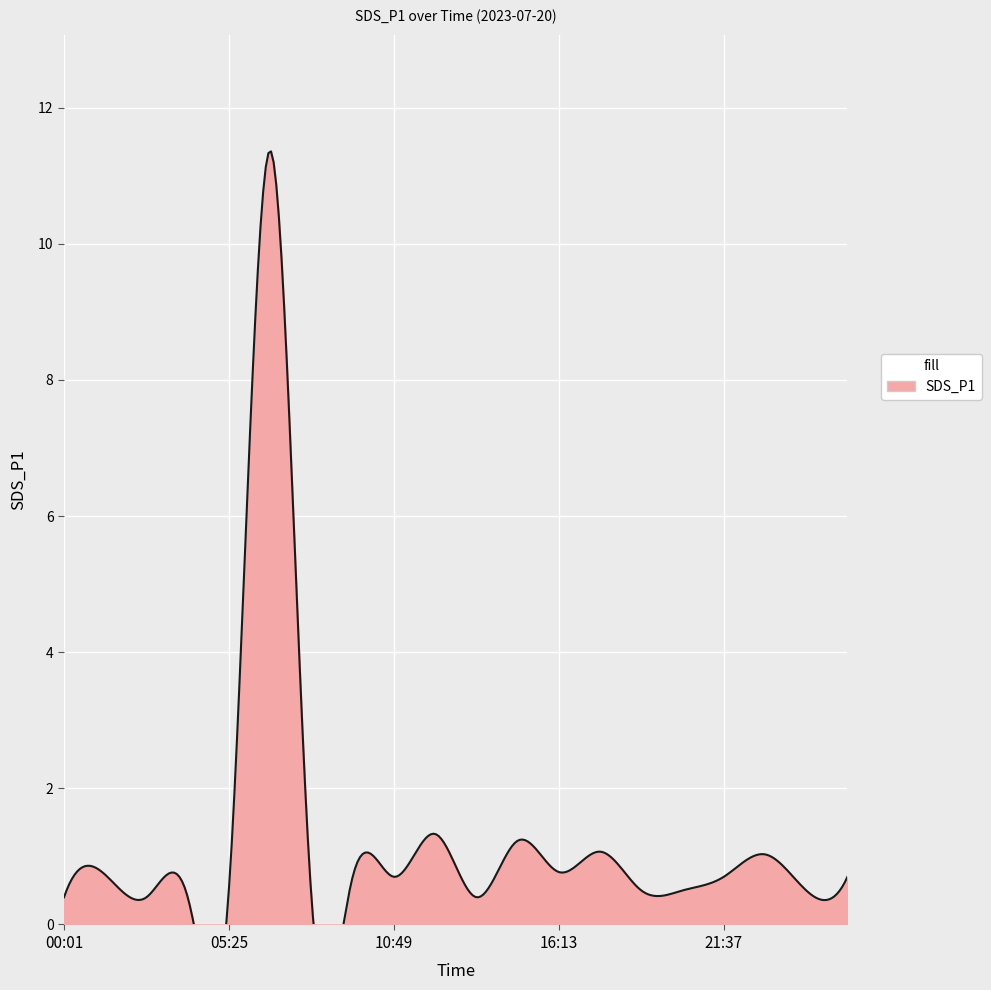

Does the chart display data point markers on the line(s)?

No